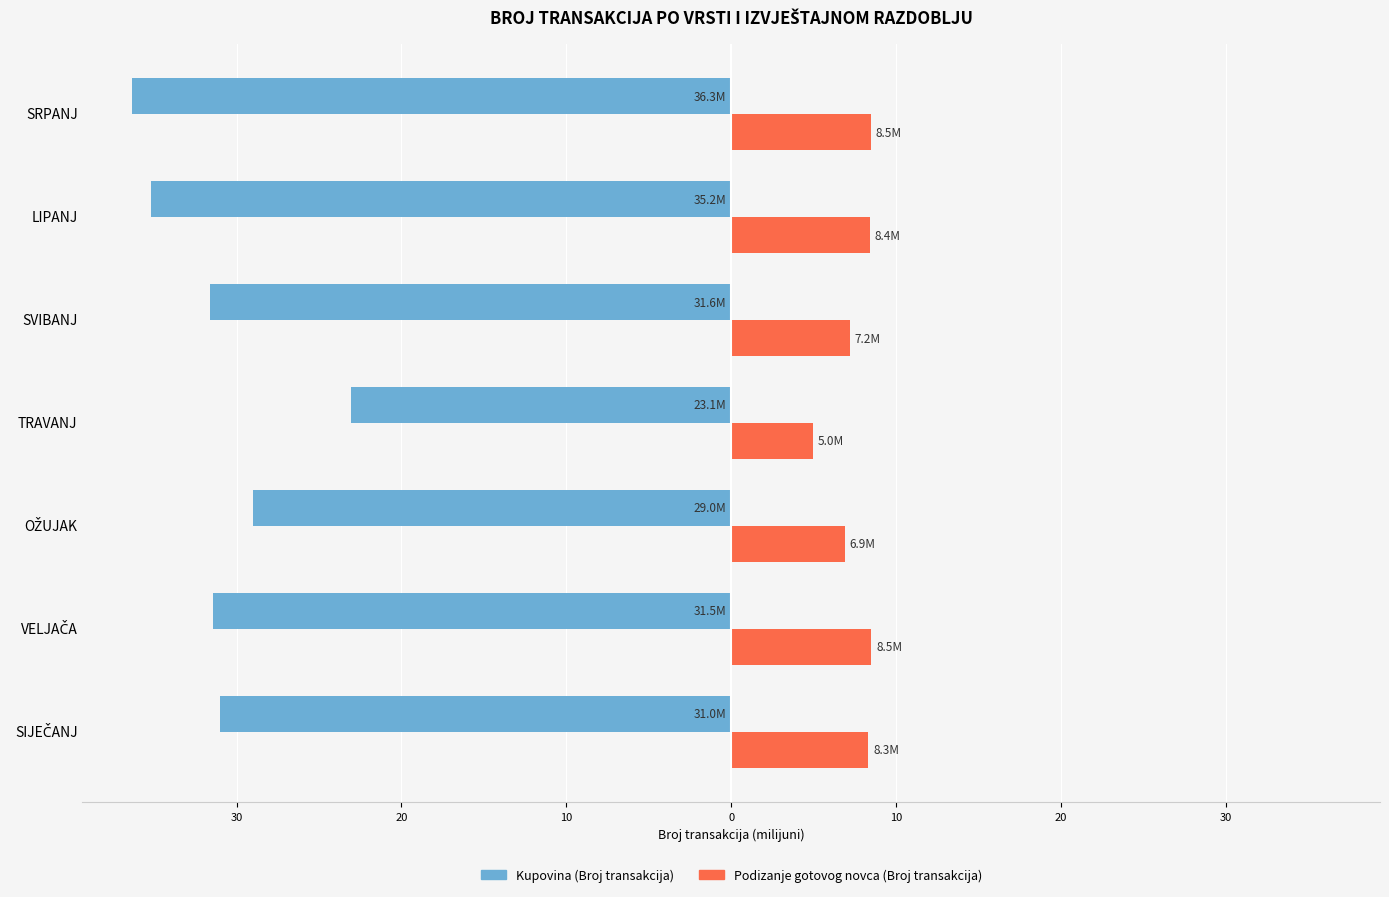

What are all the series names shown in the legend?

Kupovina (Broj transakcija), Podizanje gotovog novca (Broj transakcija)